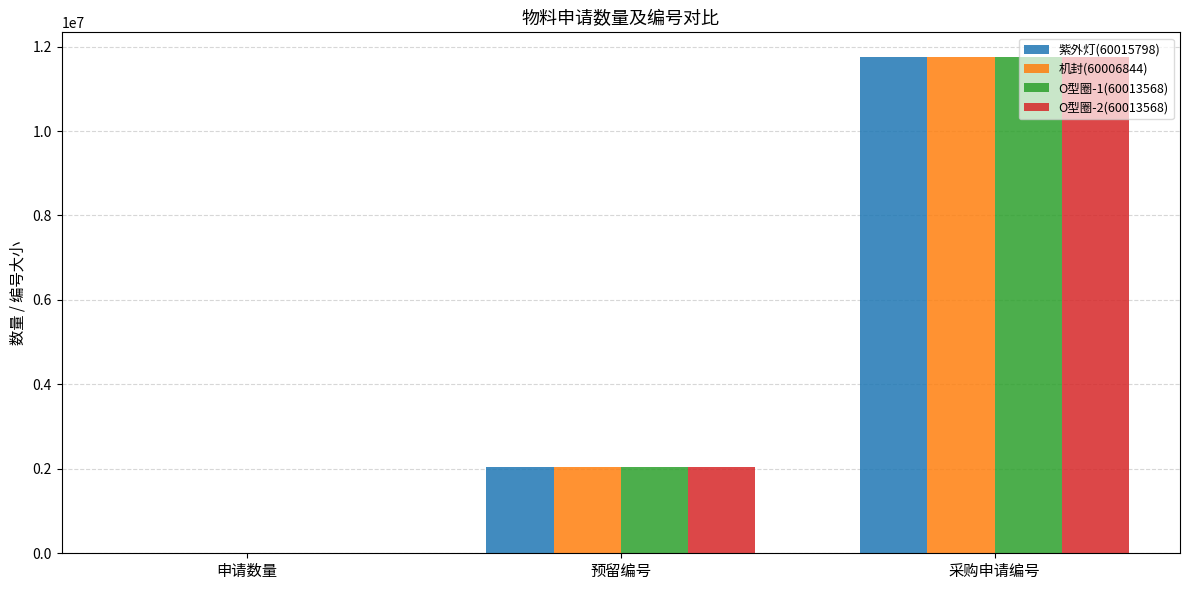

The value of 紫外灯(60015798) at 申请数量 is 1. True or false?

True